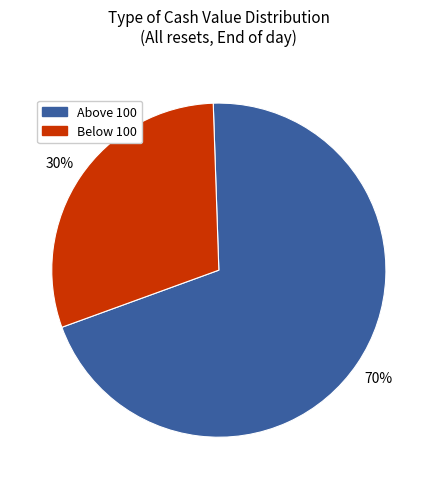

Is there any slice that represents more than half of the pie?

Yes